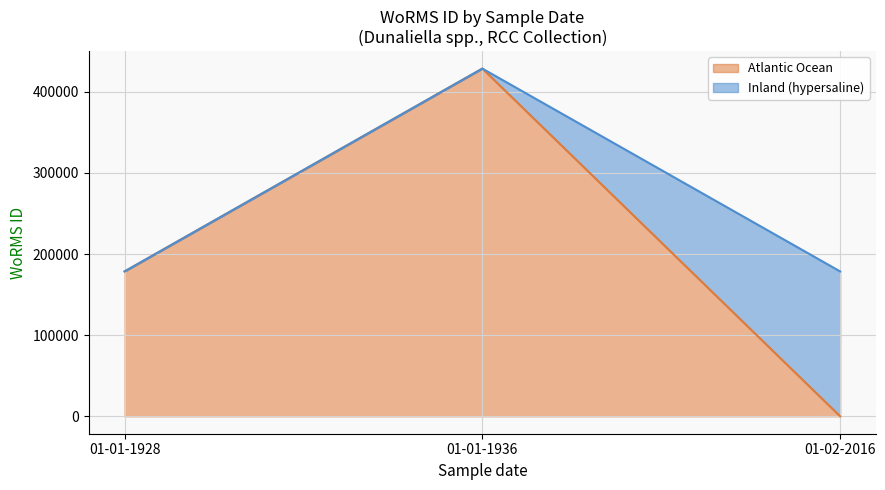

How many lines are shown in the chart?

2